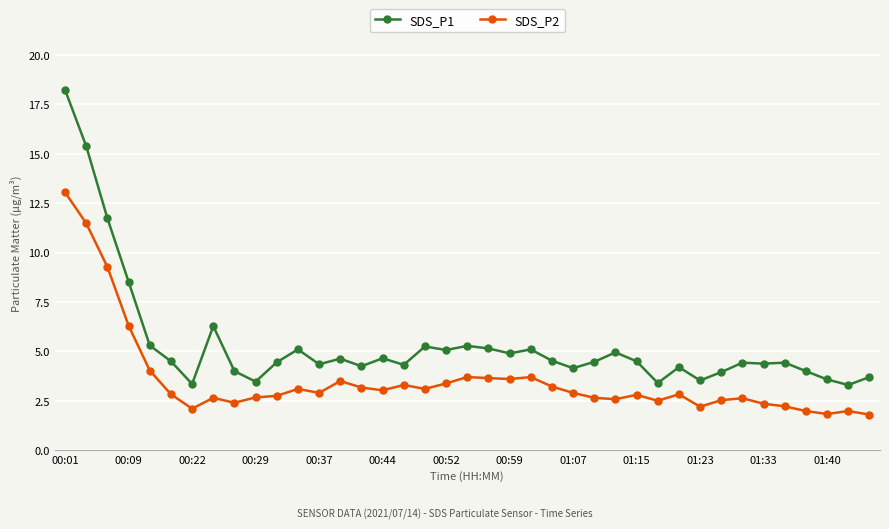

How many lines are shown in the chart?

2